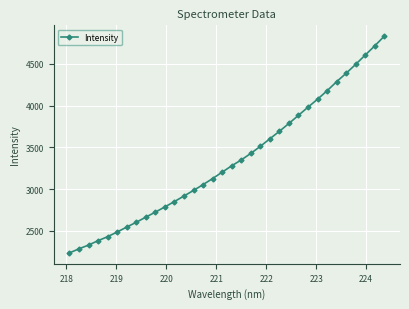

Is this an area chart (filled region under the line)?

No